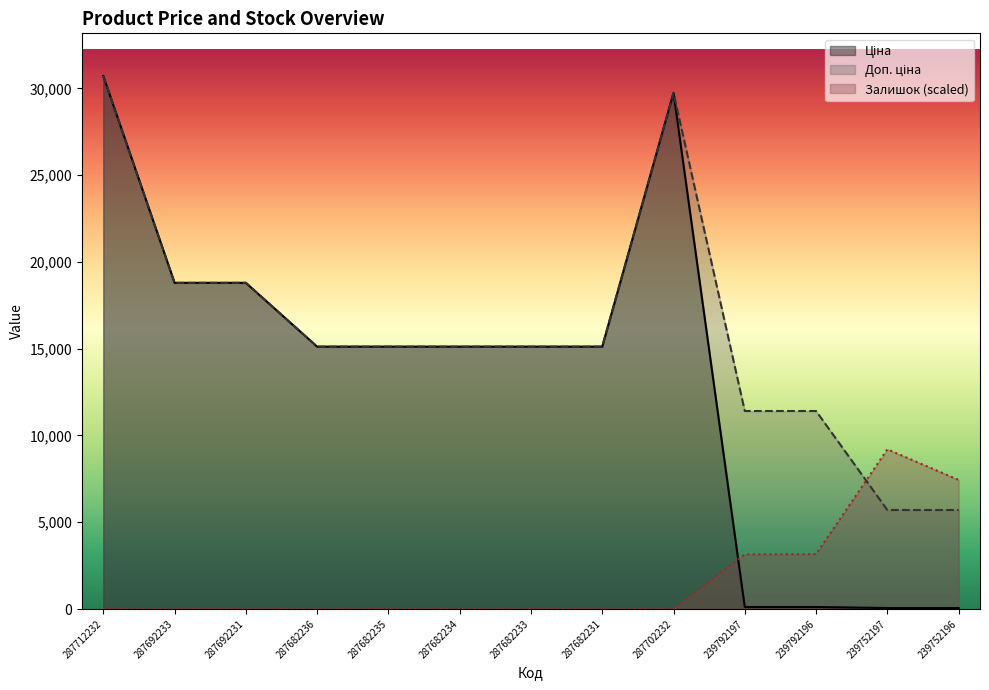

How many times do Залишок and Ціна cross each other?

1